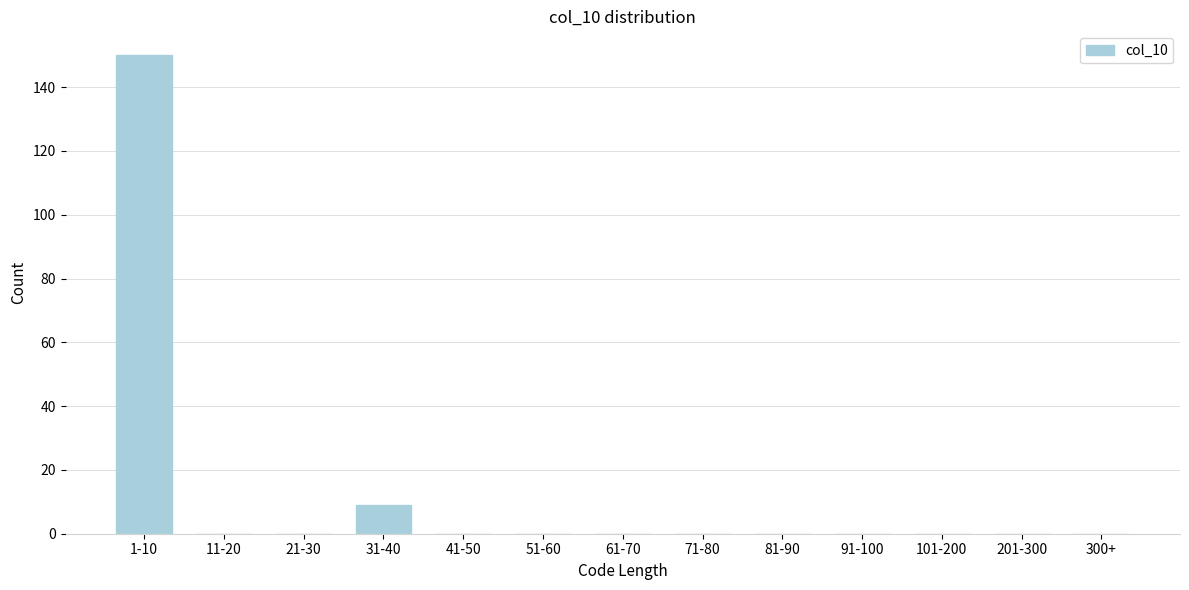

Reading left to right, transcribe all the data shown in this chart.

1-10=150	11-20=0	21-30=0	31-40=9	41-50=0	51-60=0	61-70=0	71-80=0	81-90=0	91-100=0	101-200=0	201-300=0	300+=0